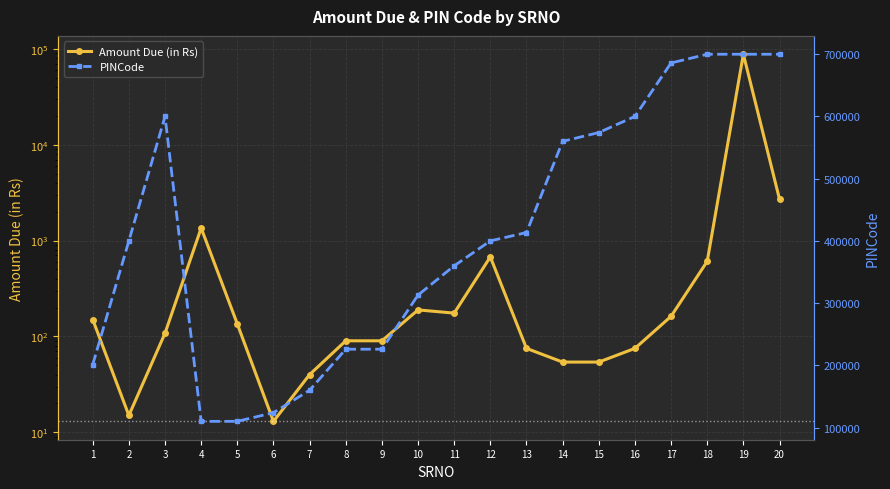

Rank the series by their average value, from highest to lowest.

PINCode, Amount Due (in Rs)